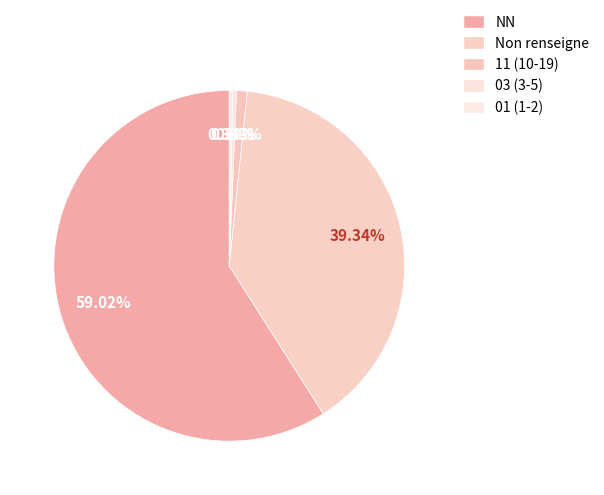

To the nearest percent, what is the average slice percentage?

20%